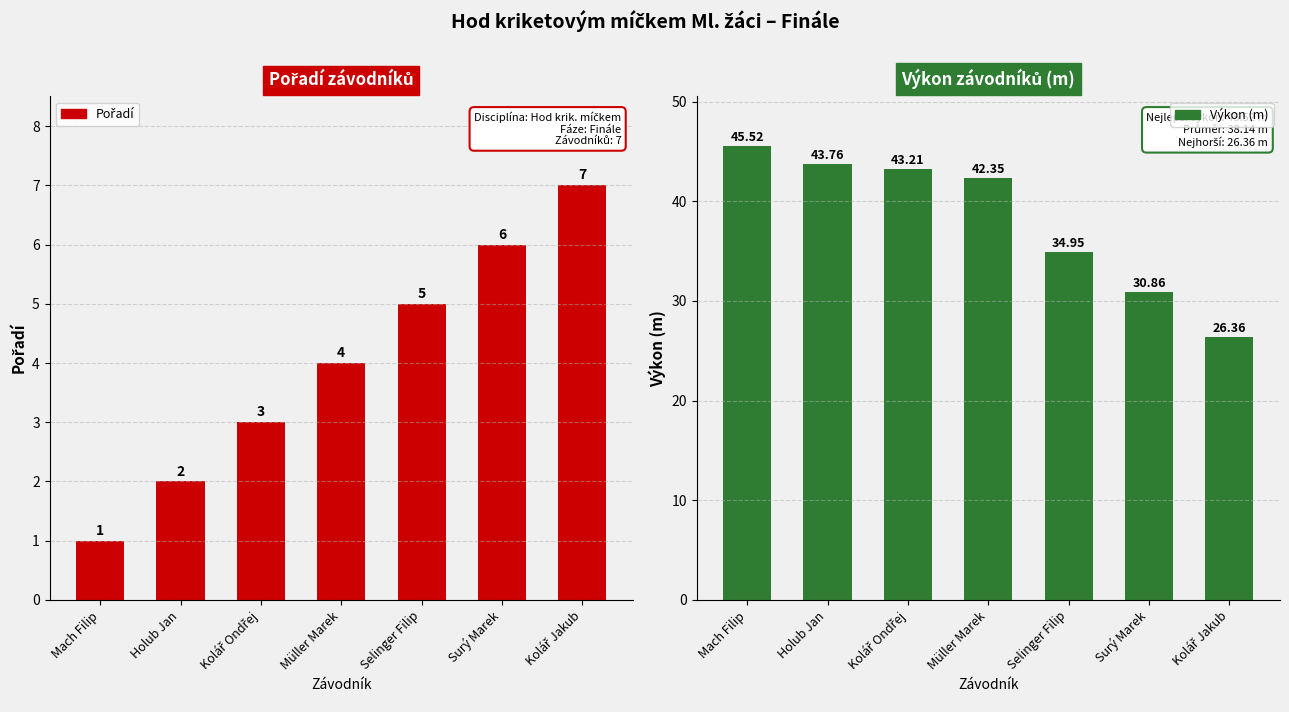

What is the difference between the highest and lowest values at Müller Marek?

38.4